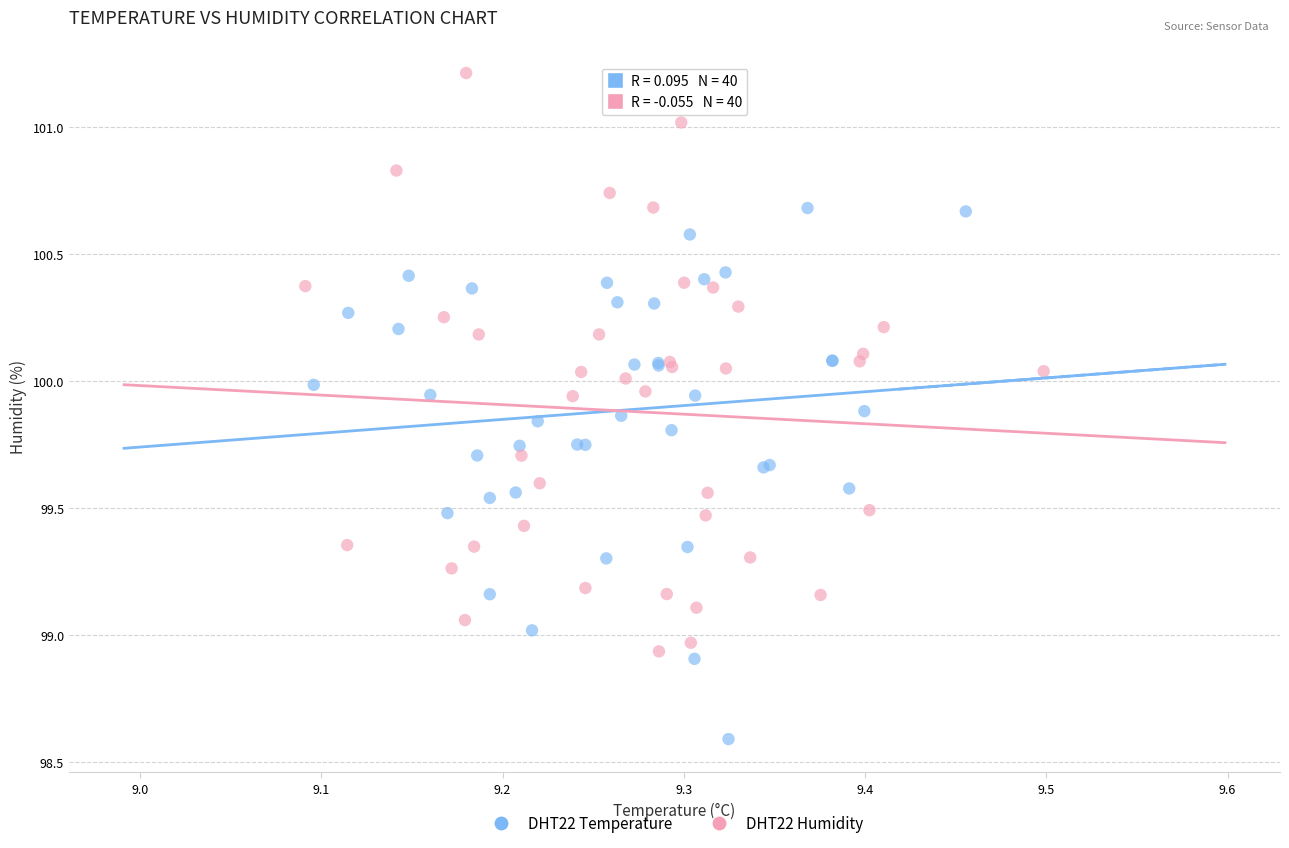

Which series reaches the maximum Y coordinate?

DHT22 Humidity